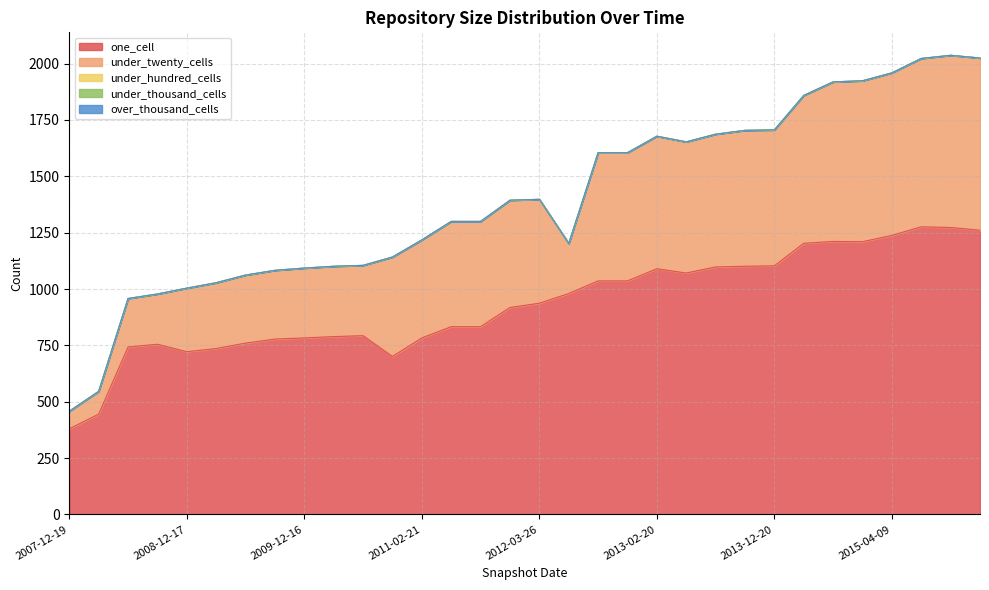

What is the difference between the one_cell values at 2015-04-09 and 2012-07-13?

258